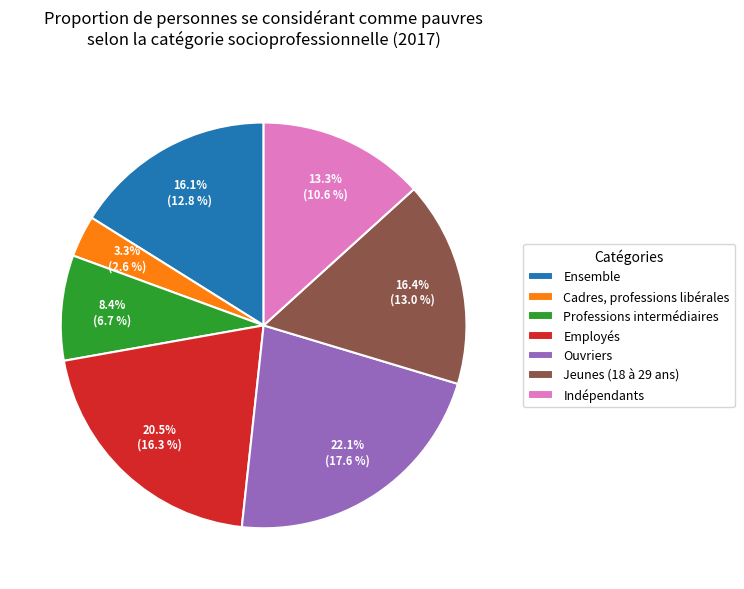

Count the number of slices in the pie.

7